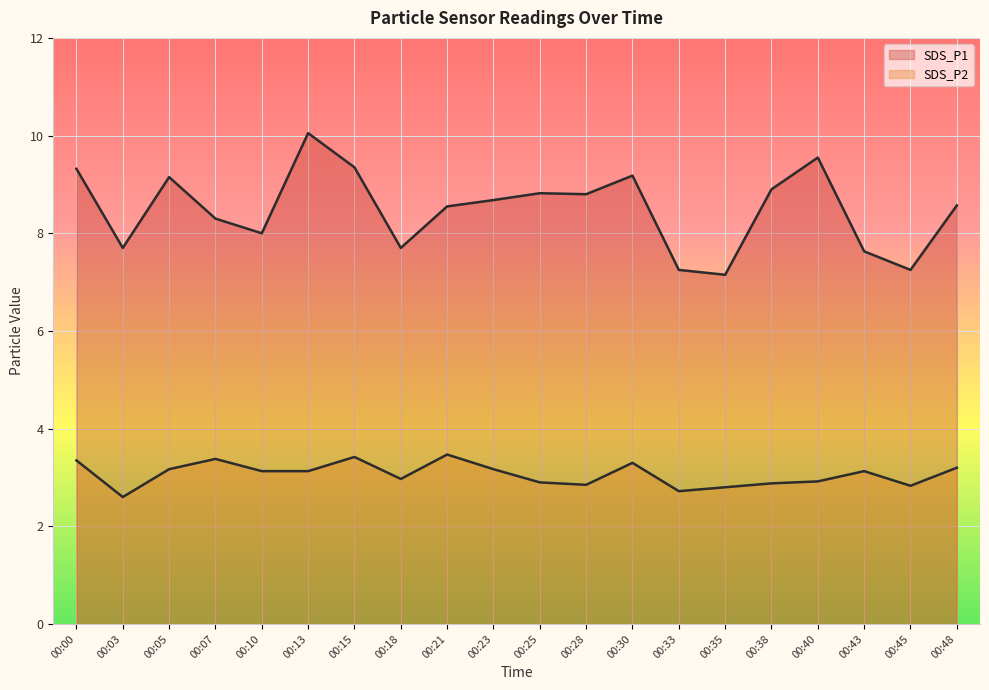

True or false: SDS_P2 has more than 0 interior local peaks.

True